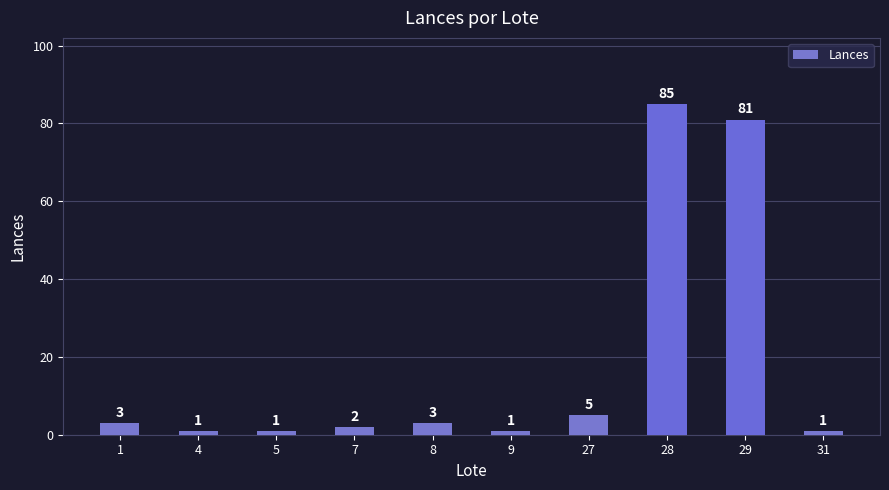

Does the chart contain any negative values?

No